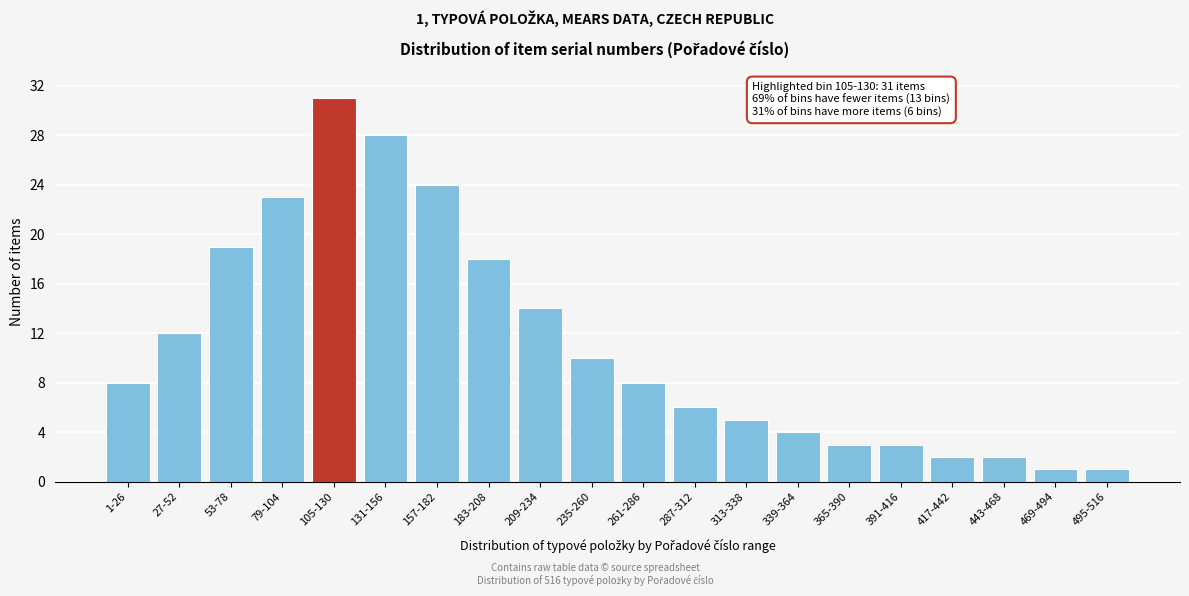

Reading left to right, list all the values displayed in this chart.

8	12	19	23	31	28	24	18	14	10	8	6	5	4	3	3	2	2	1	1